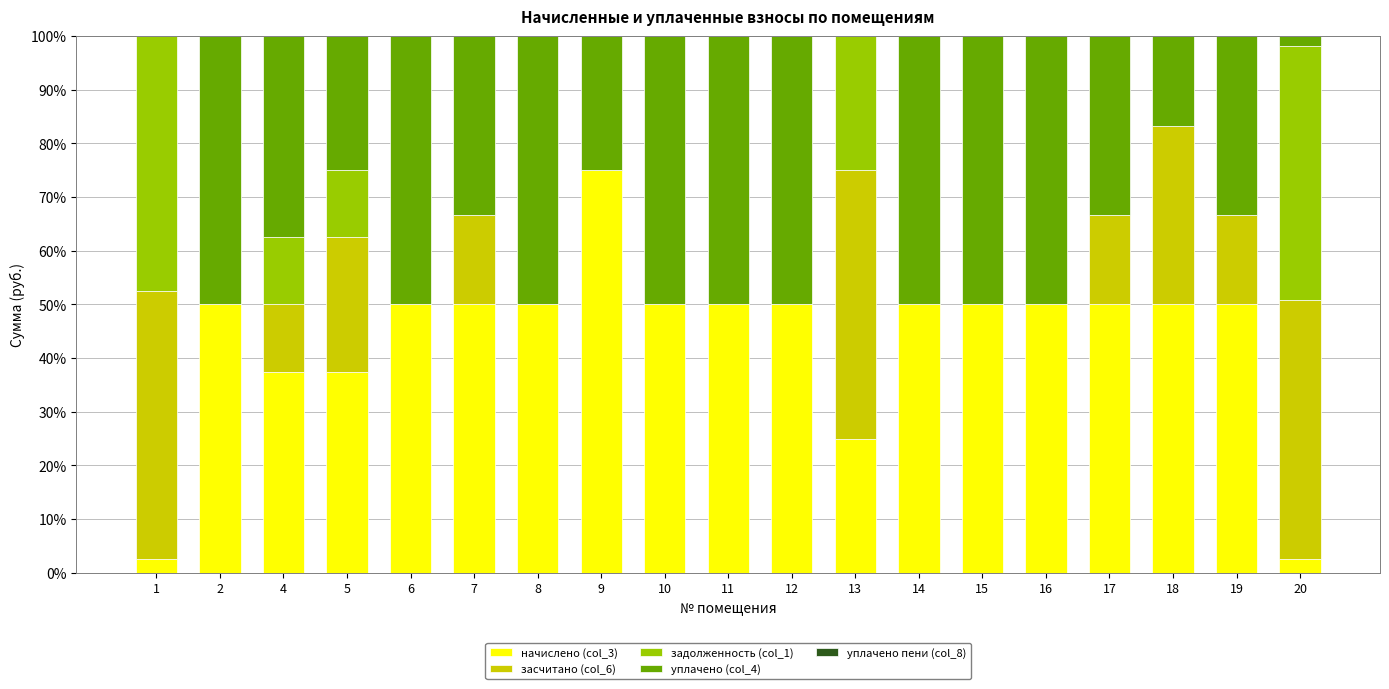

The value of начислено (col_3) at 4 is 63.7. True or false?

False